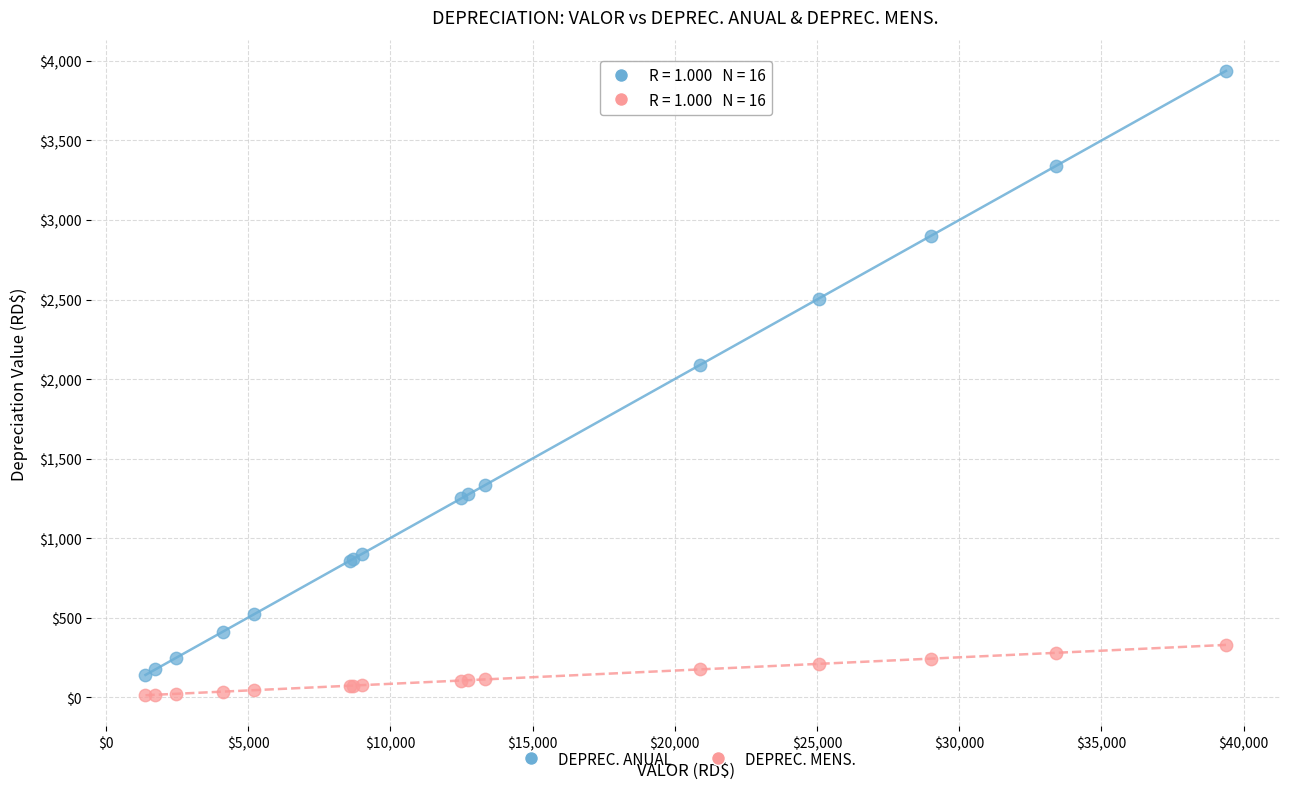

Which series reaches the maximum Y coordinate?

DEPREC. ANUAL